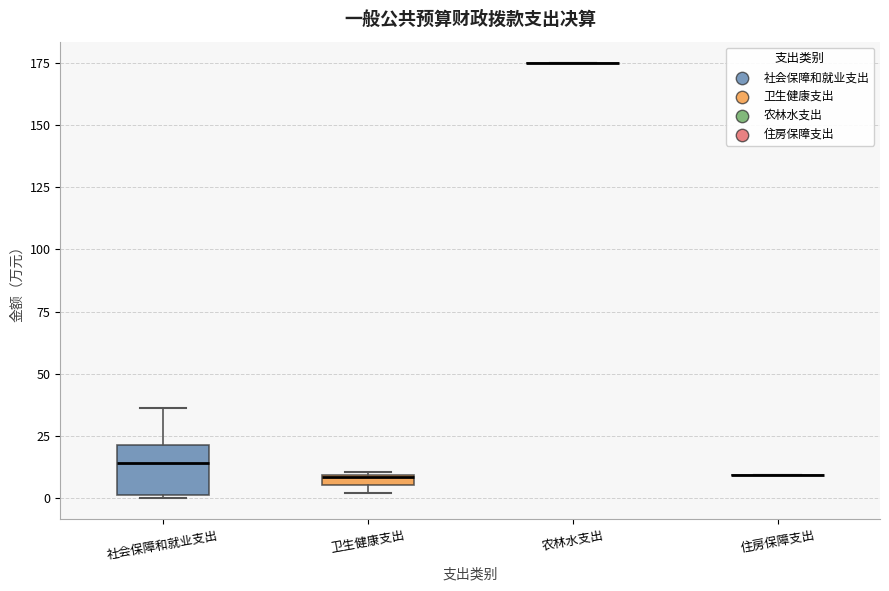

Where is the upper edge of the box for 卫生健康支出 on the y-axis? The values are not printed on the chart, so give them approximately, as read against the axis.

10